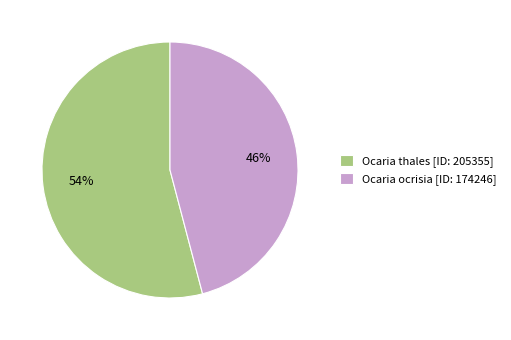

To the nearest percent, what is the difference between the Ocaria thales and Ocaria ocrisia slice percentages?

8%